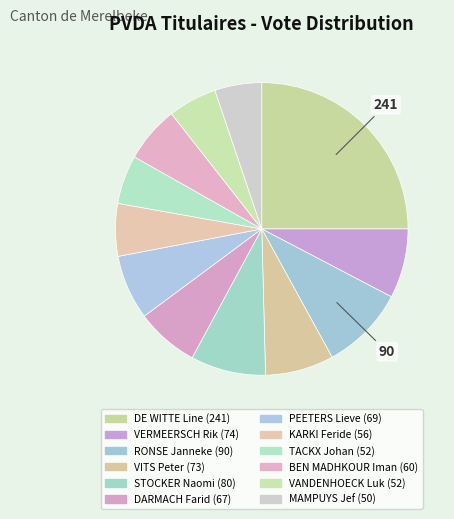

How many segments does this pie chart have?

12